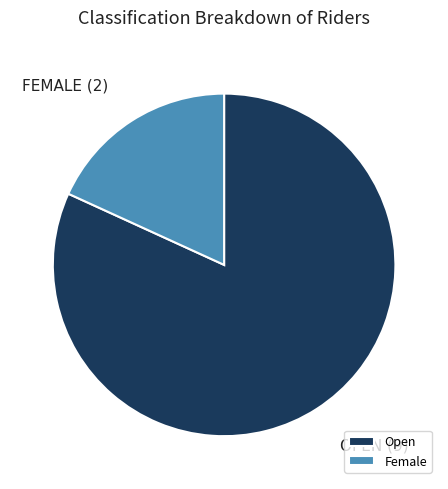

How many segments does this pie chart have?

2